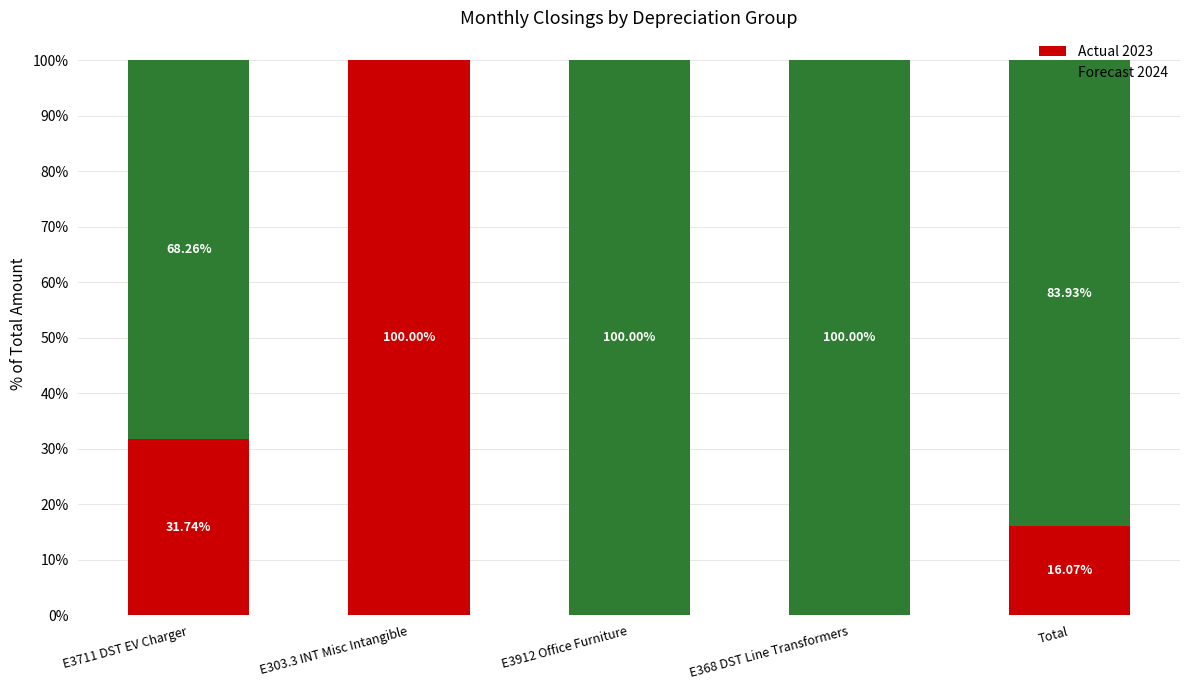

What is the average value of the Actual 2023 series?

29.6